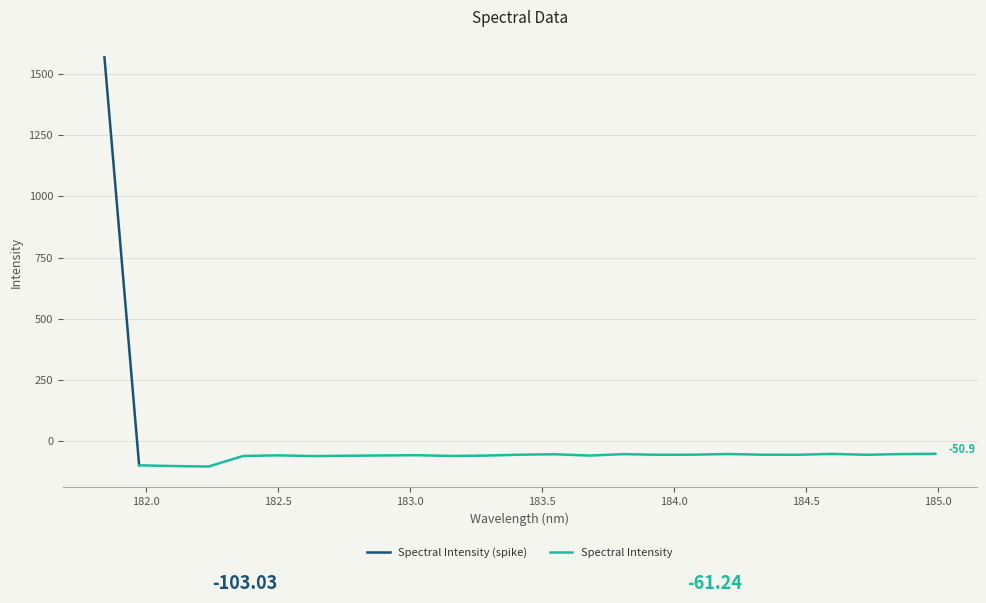

Is it true that the value at 182.7613026778 is -17.1?

False